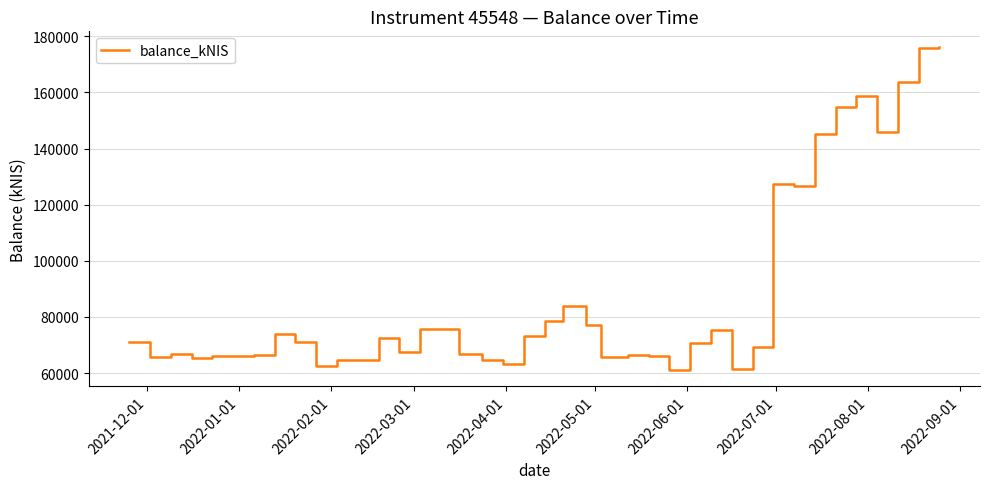

What is the difference between the maximum and minimum values?

114944.7